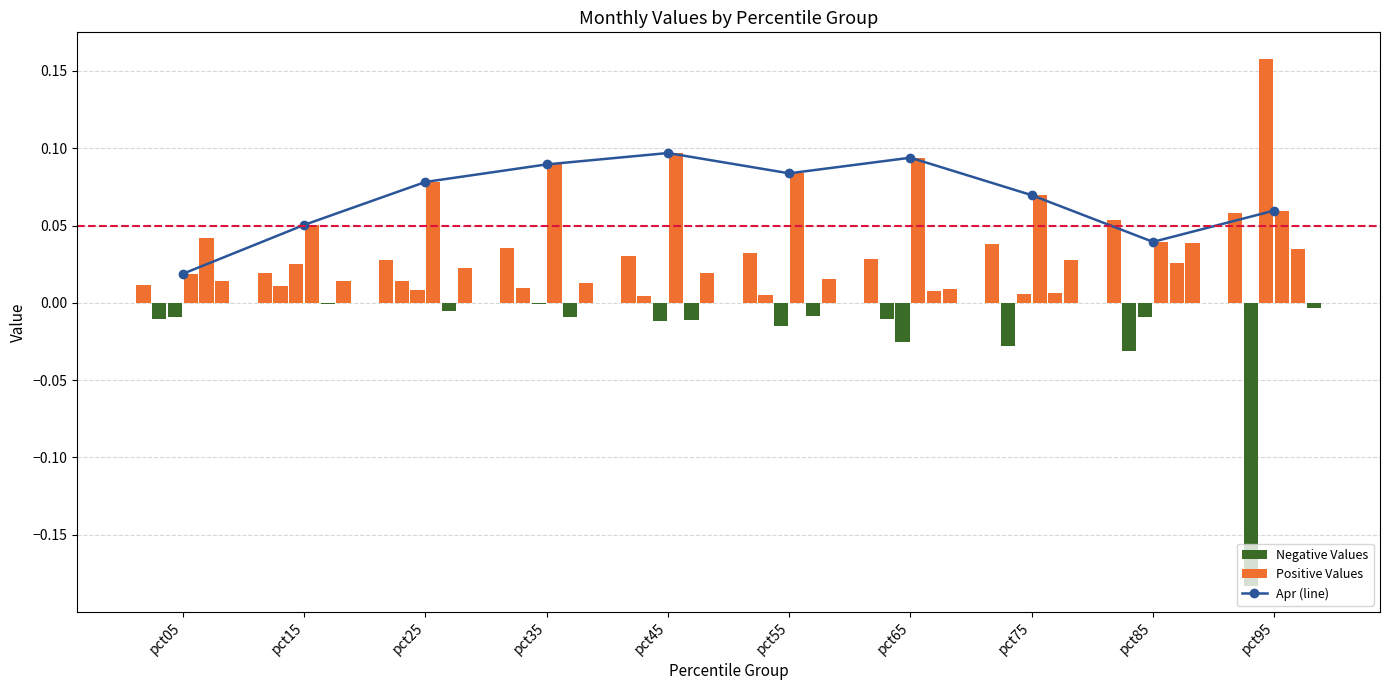

At which label does Apr reach its peak?

pct45